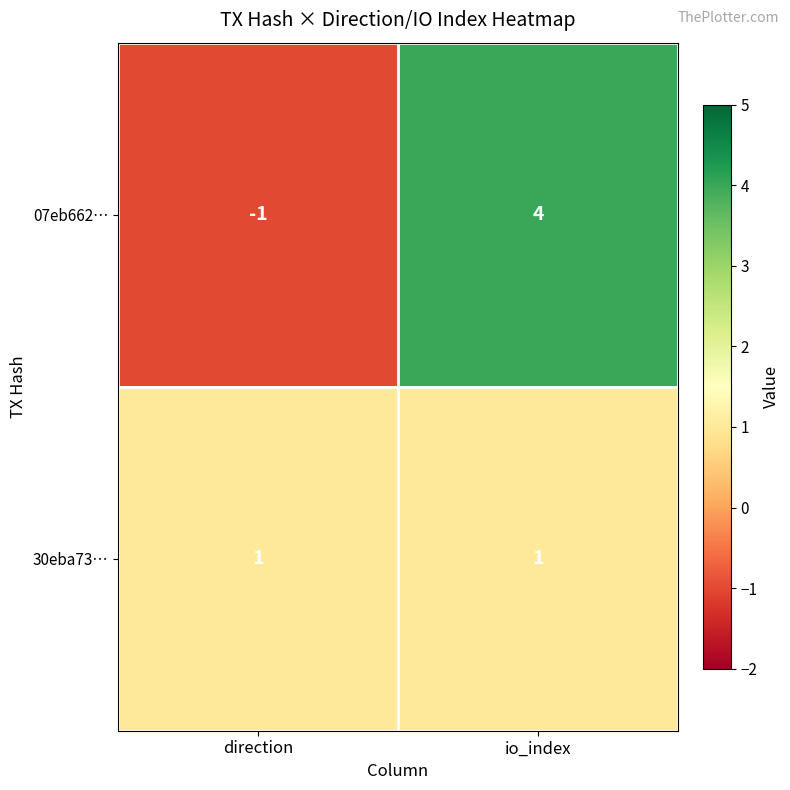

What is the difference between the 07eb662… values at direction and io_index?

5